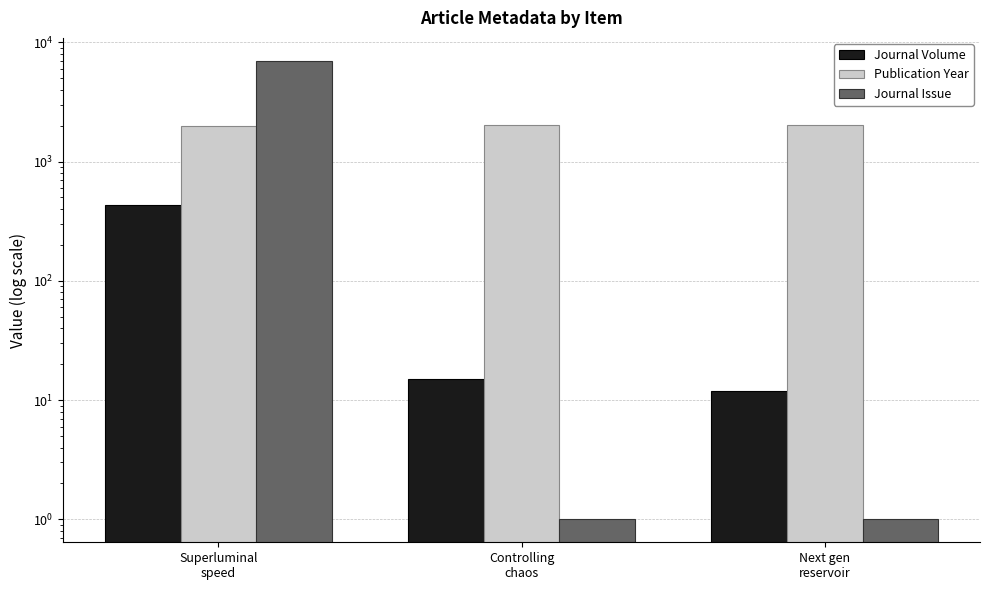

What value does the Publication Year series have at Controlling
chaos, to the nearest 5?

2025